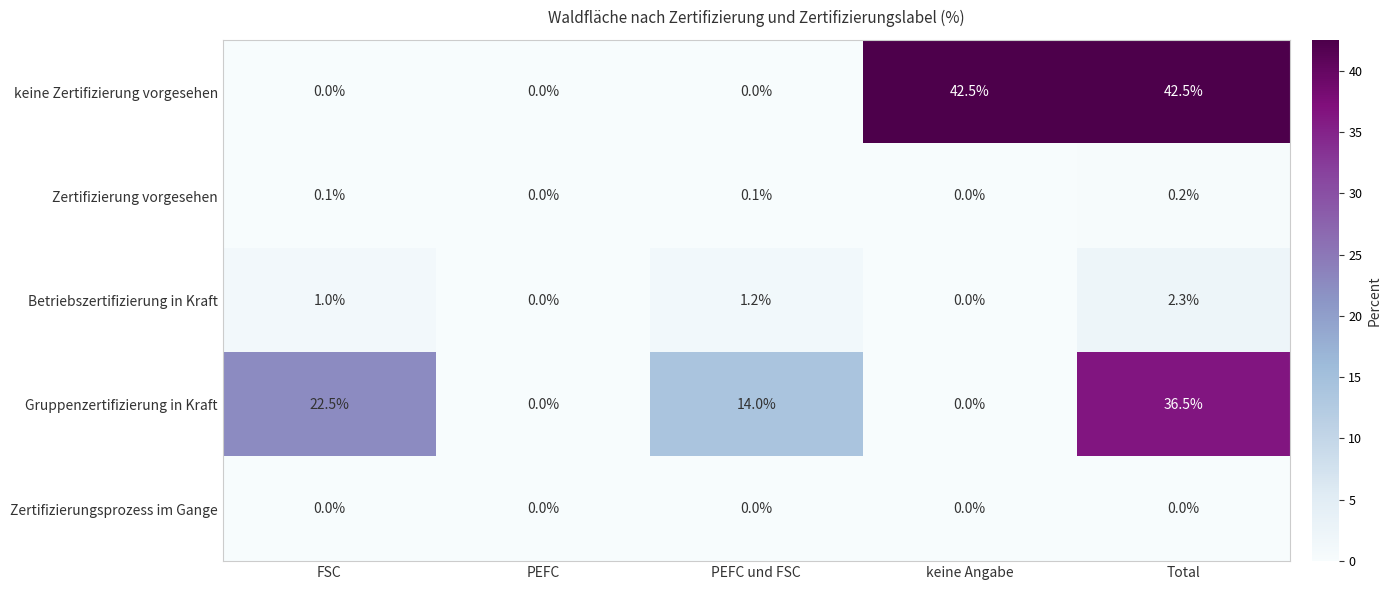

What is the difference between the maximum and minimum values in the Betriebszertifizierung in Kraft series?

2.3